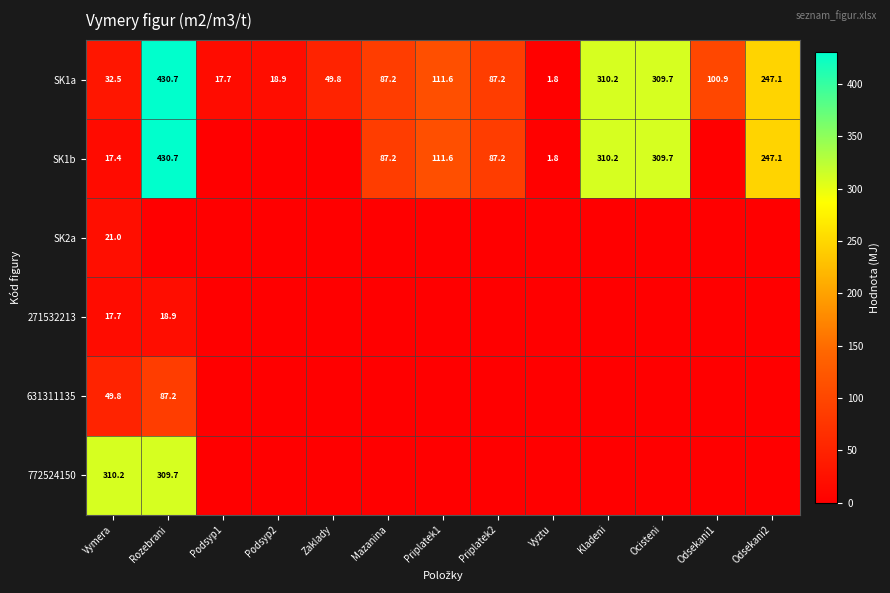

At which label does SK1a reach its peak?

Rozebrani